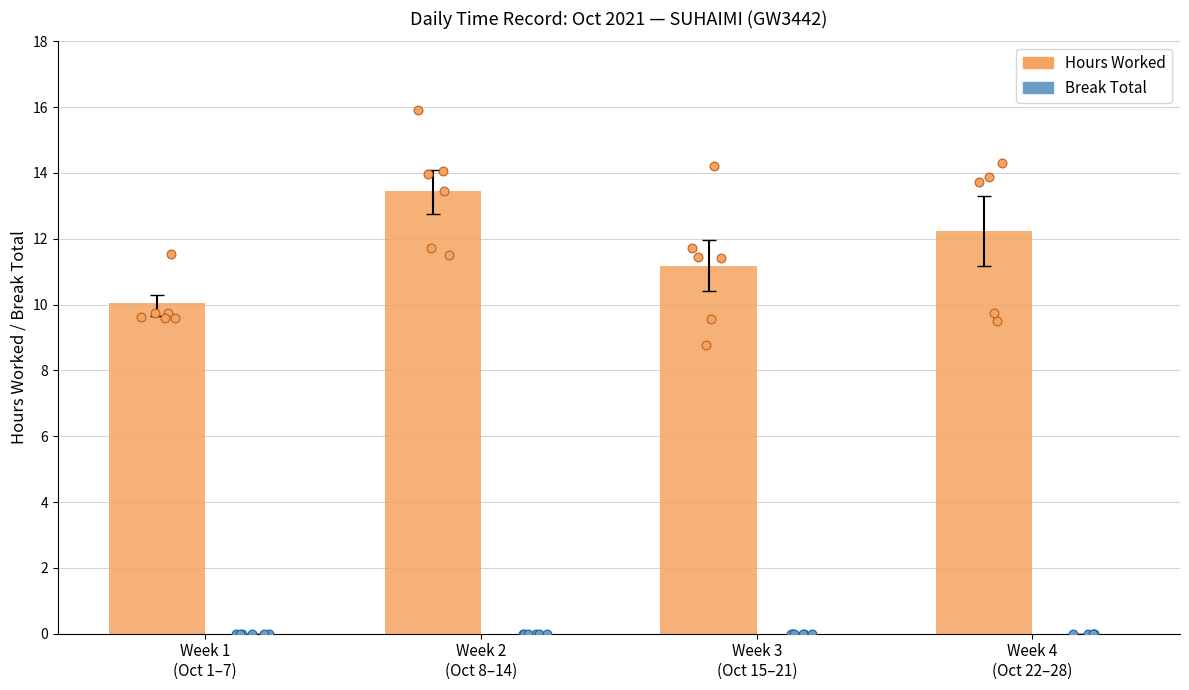

Which series contains the highest Y value?

Hours Worked